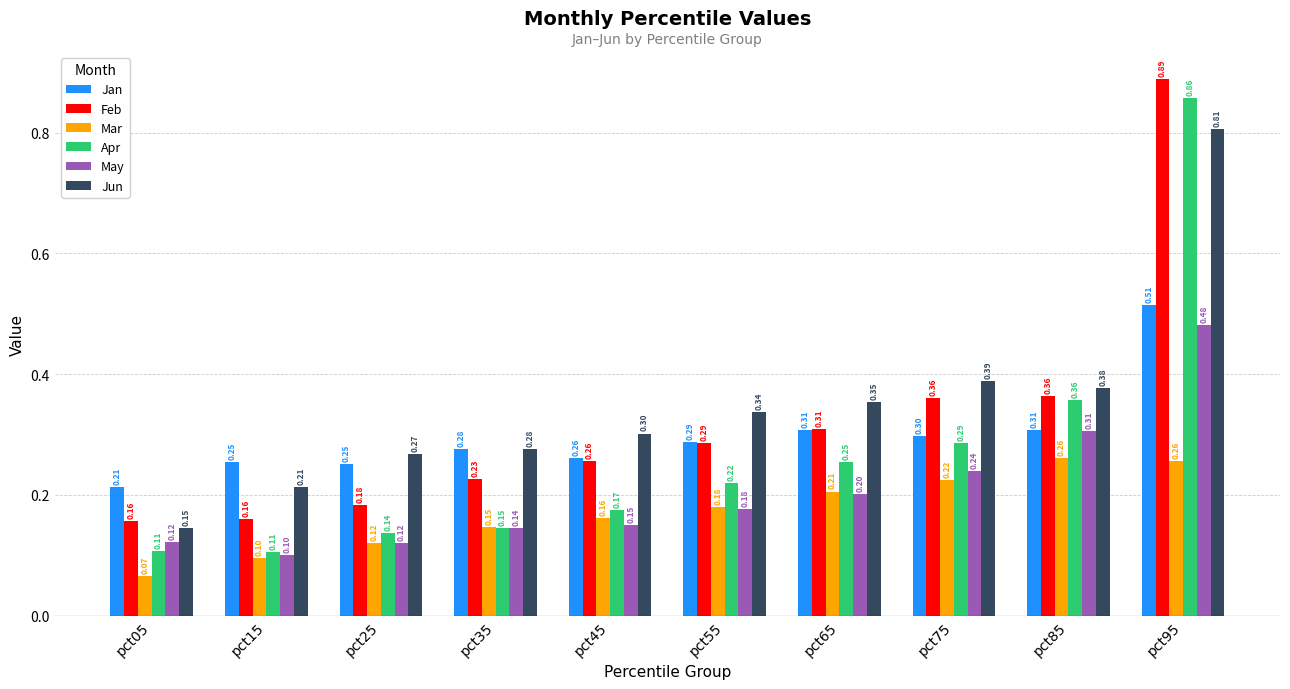

List the series in order of their peak value, highest first.

Feb, Apr, Jun, Jan, May, Mar